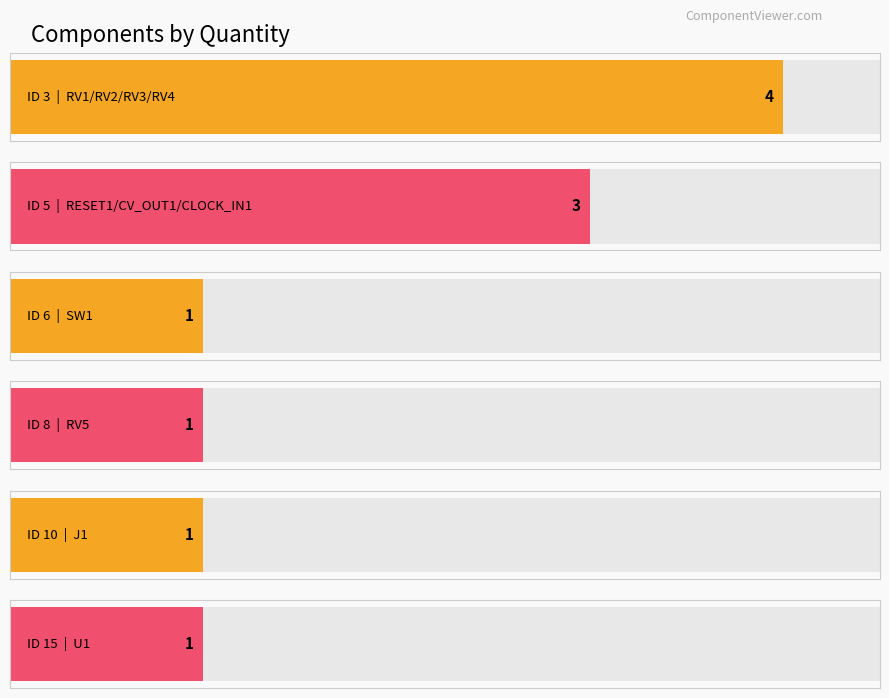

What is the value of the 2nd bar from the left?

3